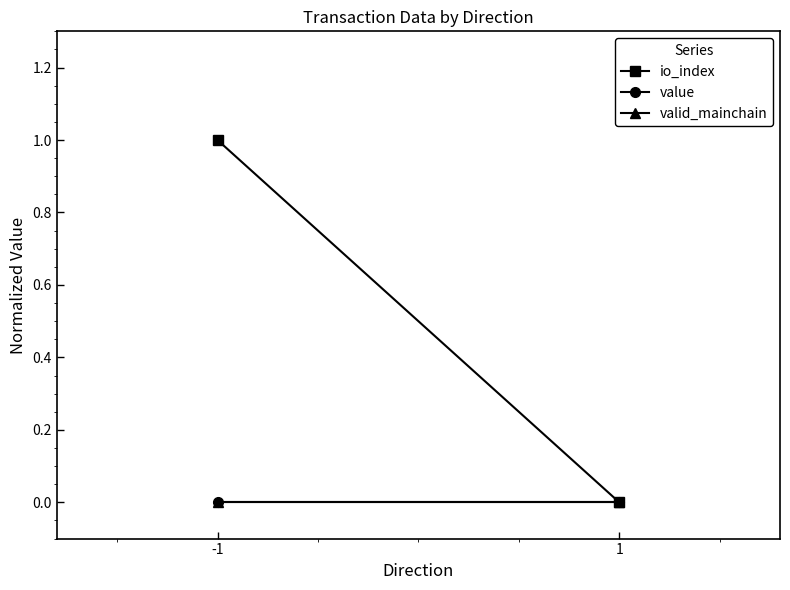

True or false: valid_mainchain has a value of 0 at -1.

True